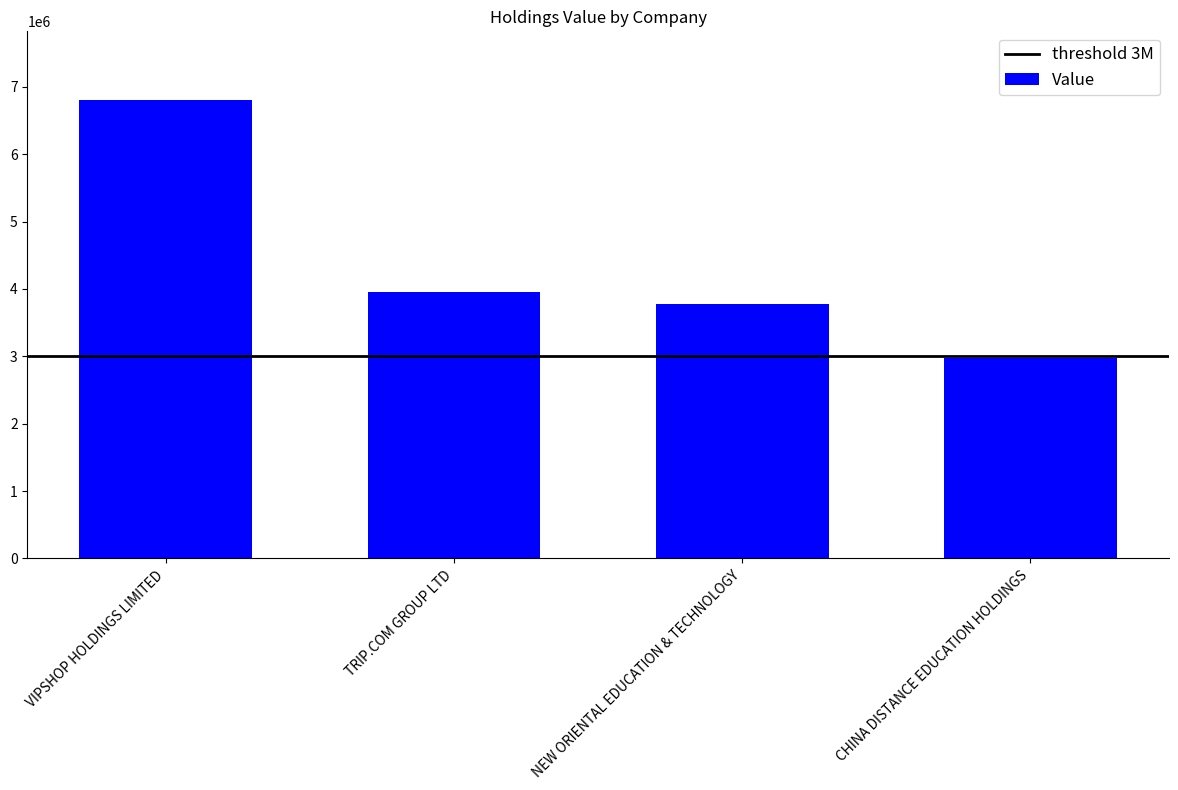

What is the change in value from NEW ORIENTAL EDUCATION & TECHNOLOGY to CHINA DISTANCE EDUCATION HOLDINGS?

-805000